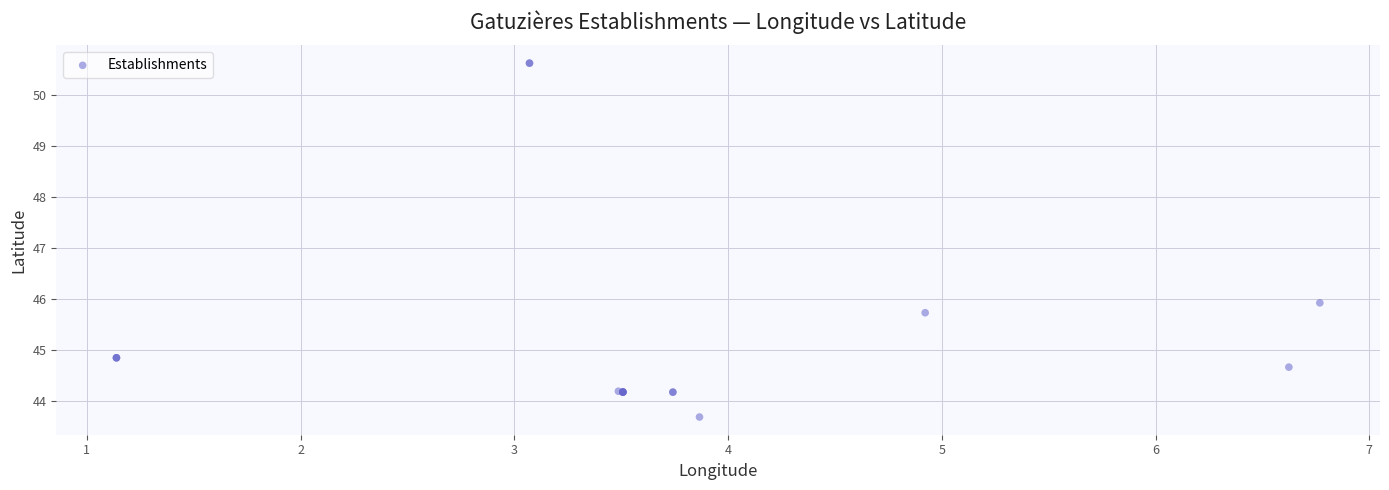

What Y value in the scatter plot is closest to 47?

45.9